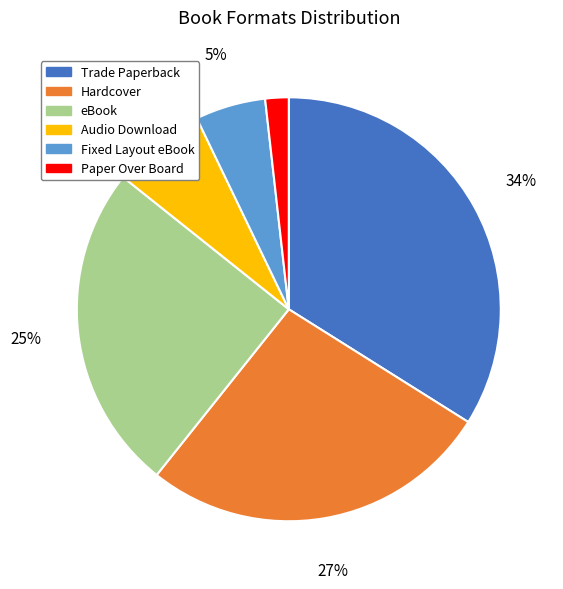

To the nearest percent, what is the difference between the Hardcover and Trade Paperback slice percentages?

7%